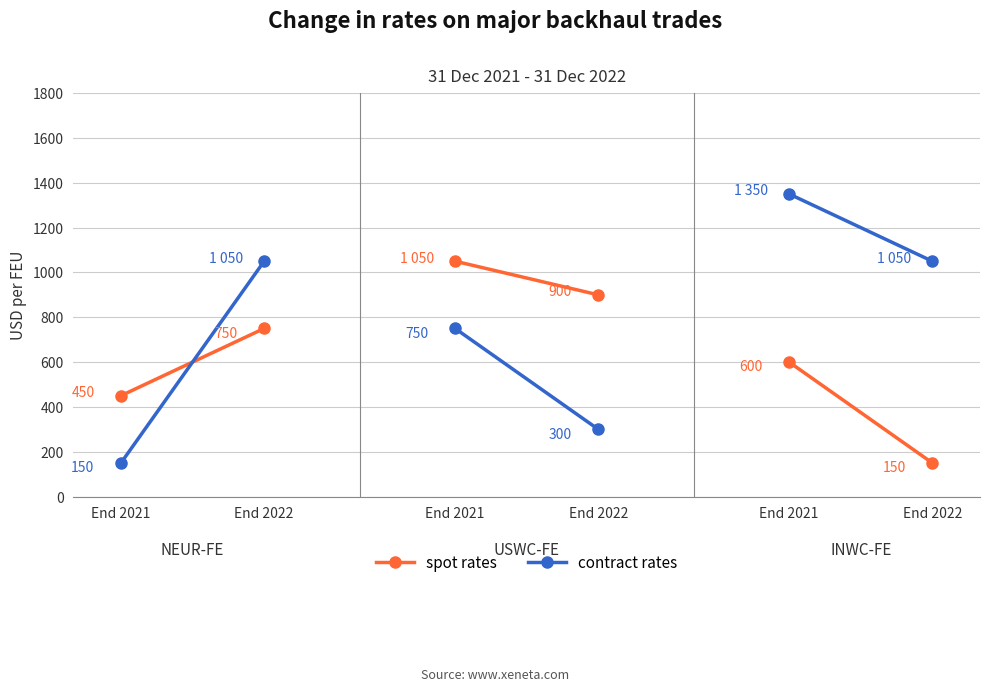

What is the approximate value of contract rates at End 2021?

150